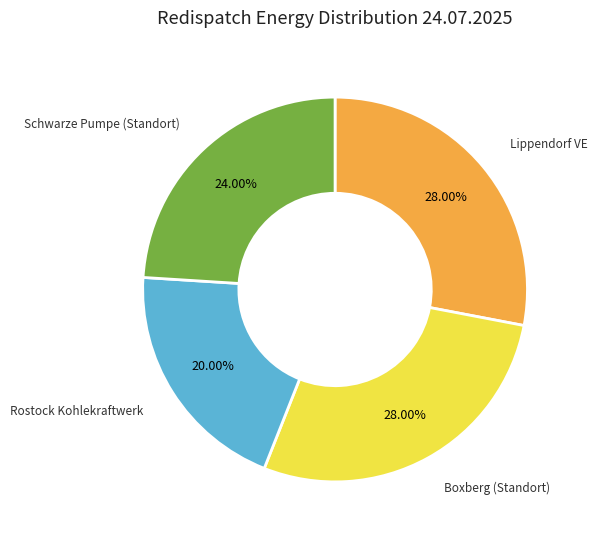

How many segments does this pie chart have?

4